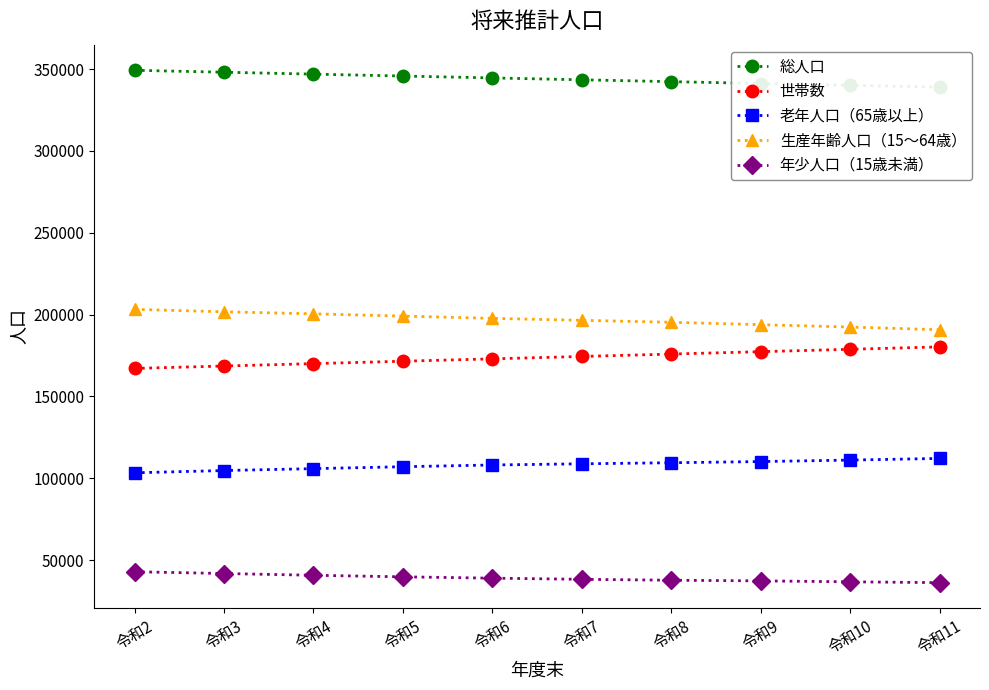

What is the value of the 年少人口（15歳未満） point at the 7th from the left?

37632